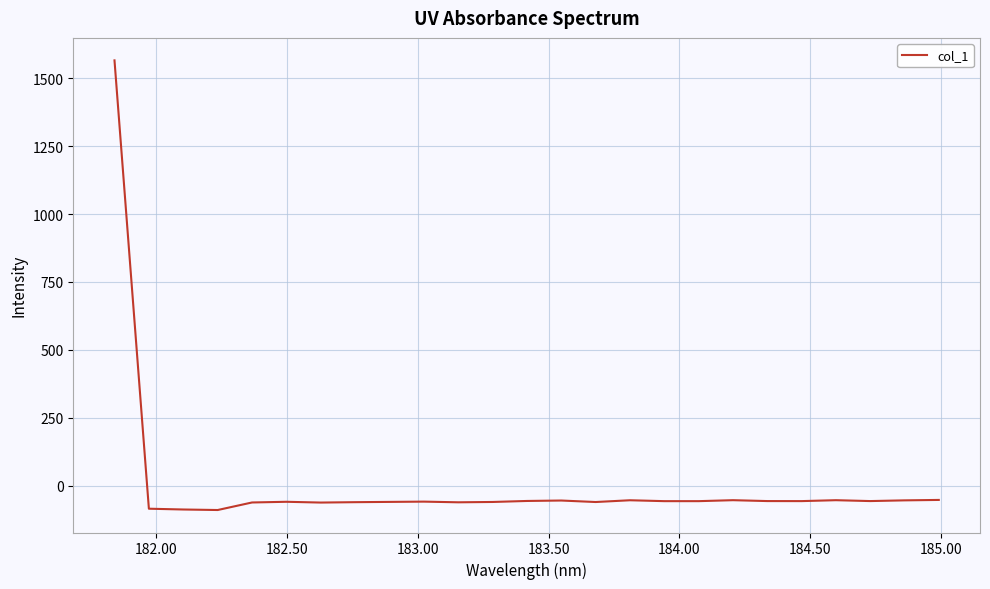

What is the difference between the maximum and minimum values?

1655.8